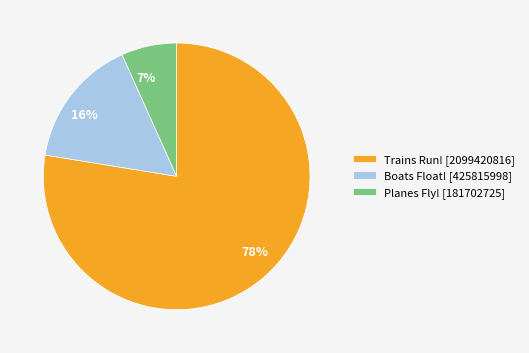

True or false: Boats Float! accounts for 16% of the total.

True